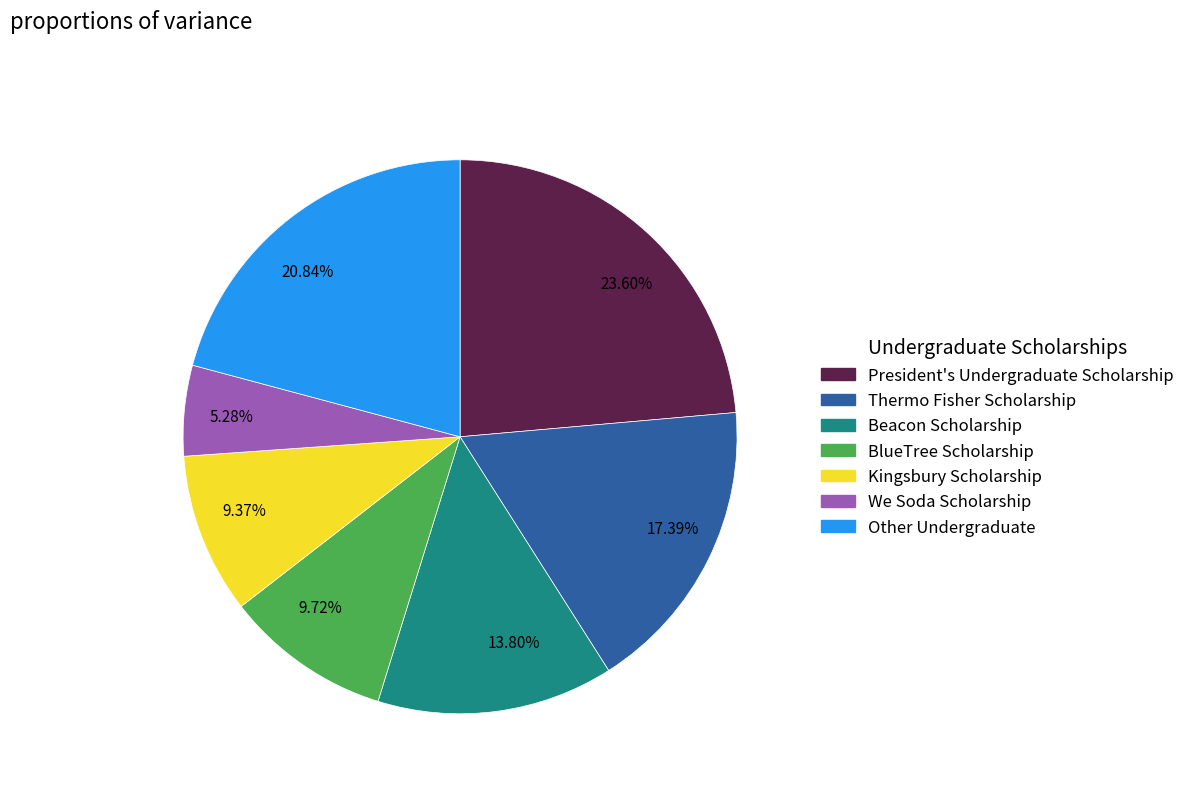

Combined, do 20.84% and 23.60% account for over 50%?

No